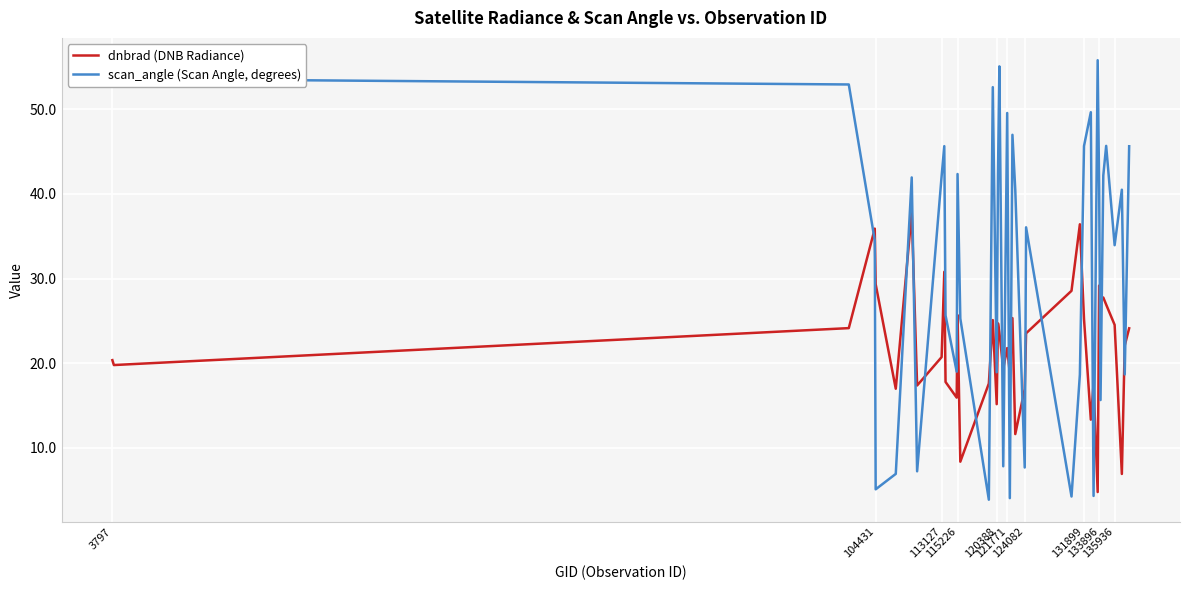

What is the minimum value for dnbrad (DNB Radiance)?

4.8